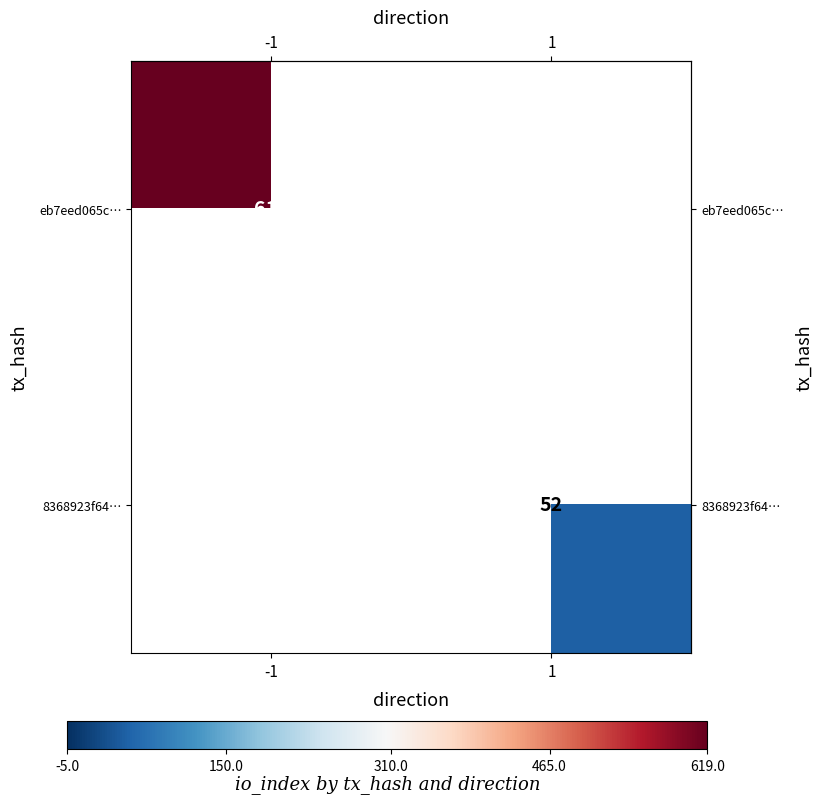

Between 1 and -1, which is larger?

-1